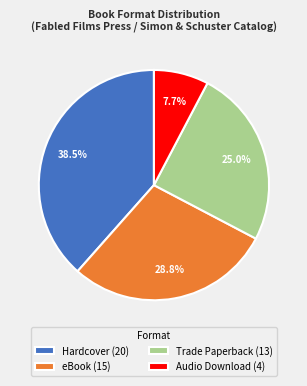

Does any single category account for the majority?

No